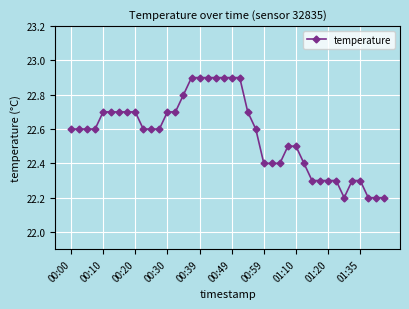

Count the values in the range 22 to 23.

40